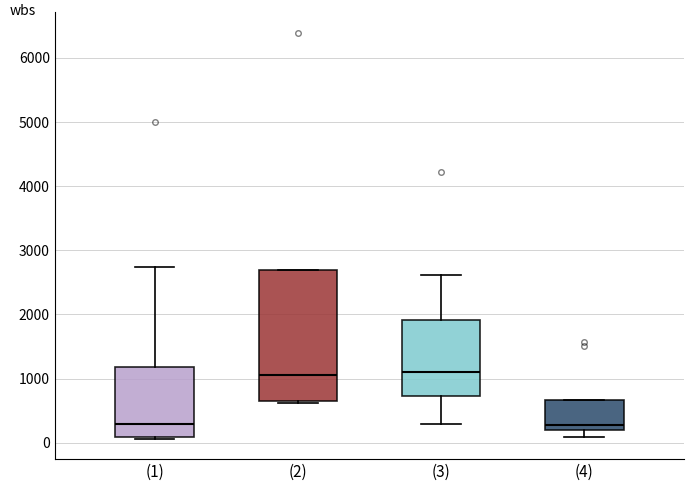

Comparing the boxes themselves (not the whiskers), which one is the tallest?

(2)